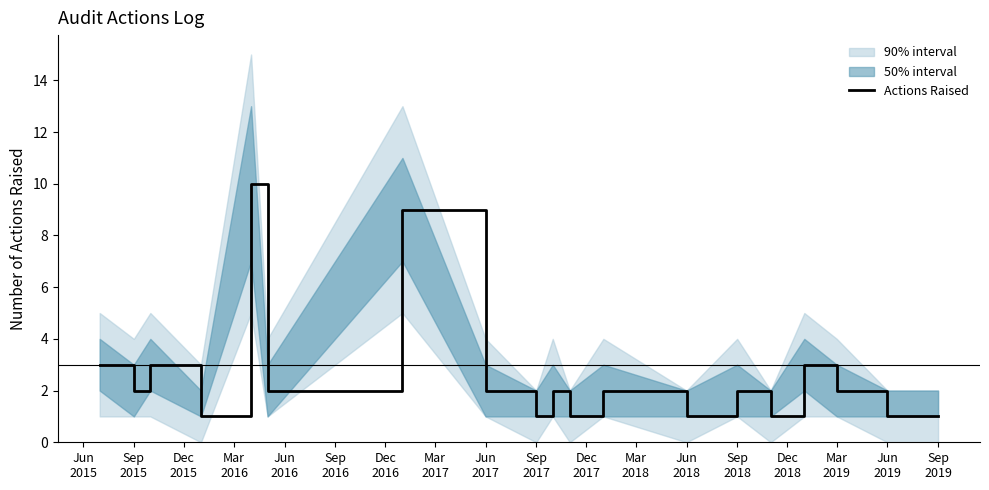

Count the number of values greater than 2.

5